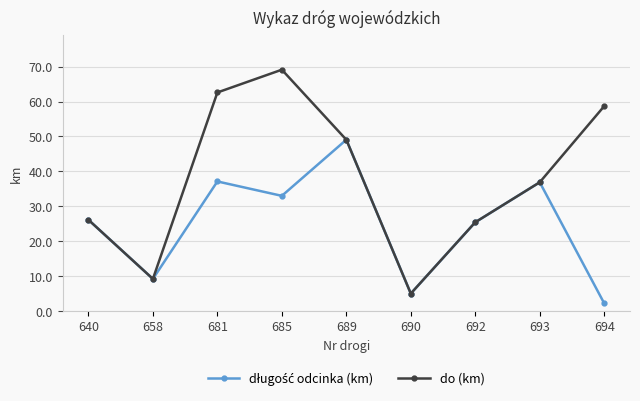

Where is the first local minimum for do (km)?

658